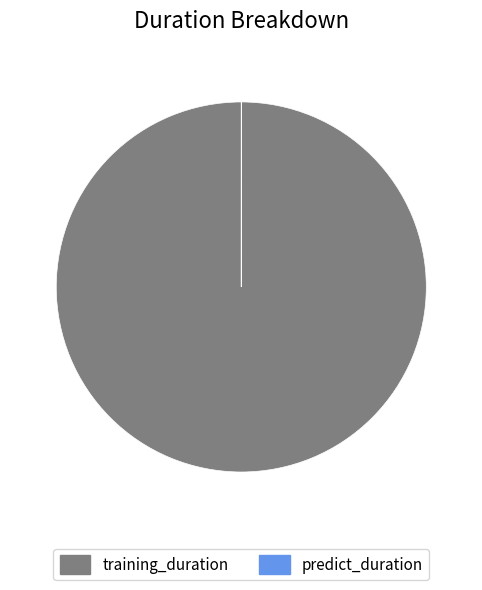

What is the largest slice in the pie chart?

training_duration